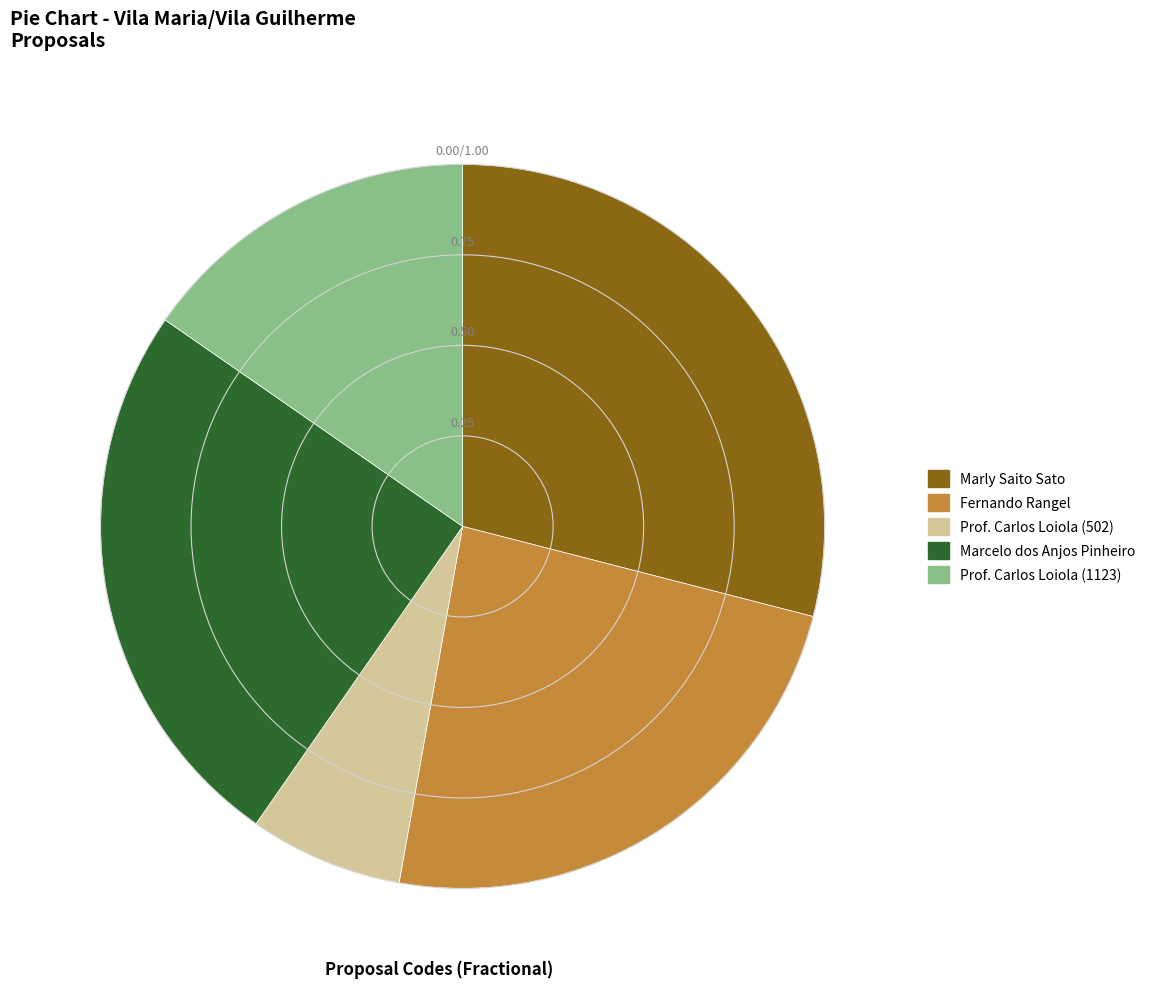

Which category has the smallest portion of the pie?

Prof. Carlos Loiola (502)